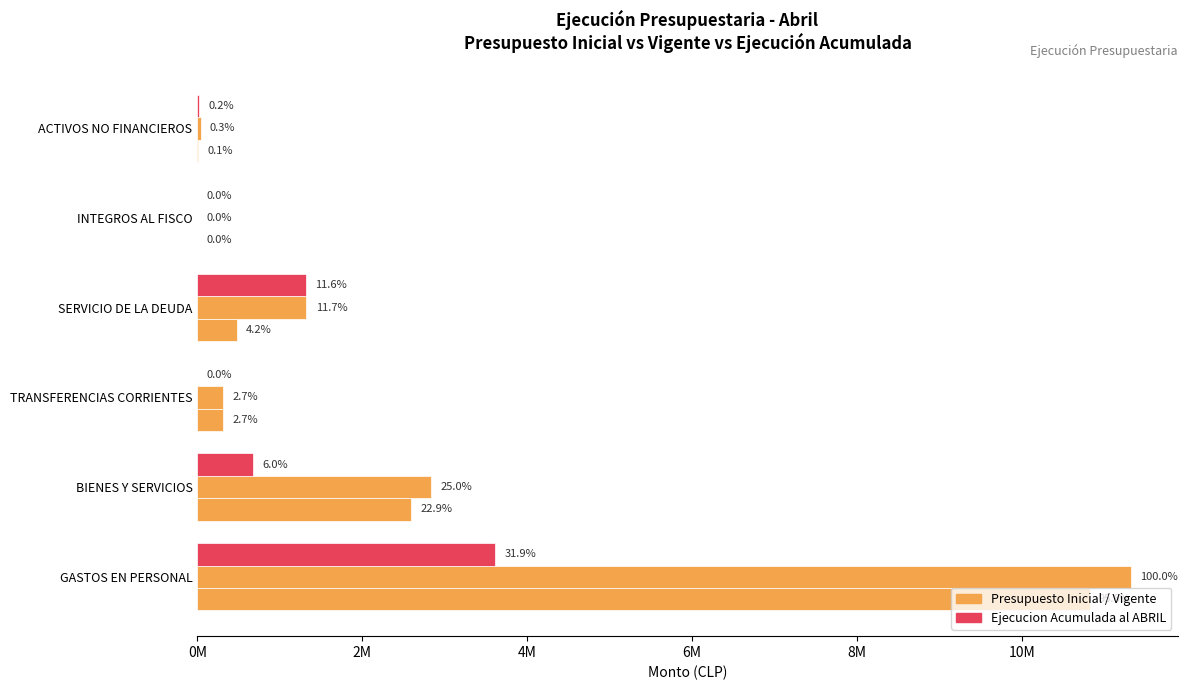

Reading right to left, what are all the values shown in this chart?

Presupuesto Inicial: 10529	141	477170	309000	2595292	10818604
Presupuesto Vigente: 39143	141	1321043	309000	2829790	11320988
Ejecucion Acumulada al ABRIL: 24122	0	1313084	0	679152	3607115